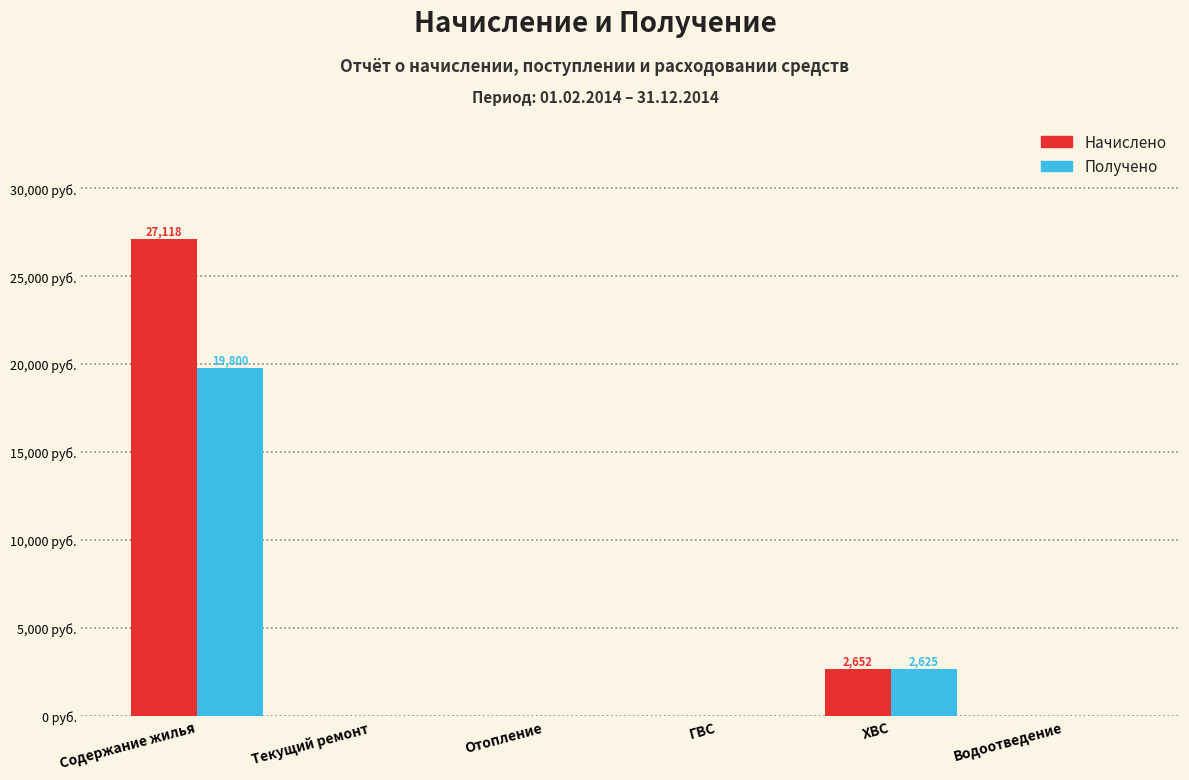

What are all the series names shown in the legend?

Начислено, Получено